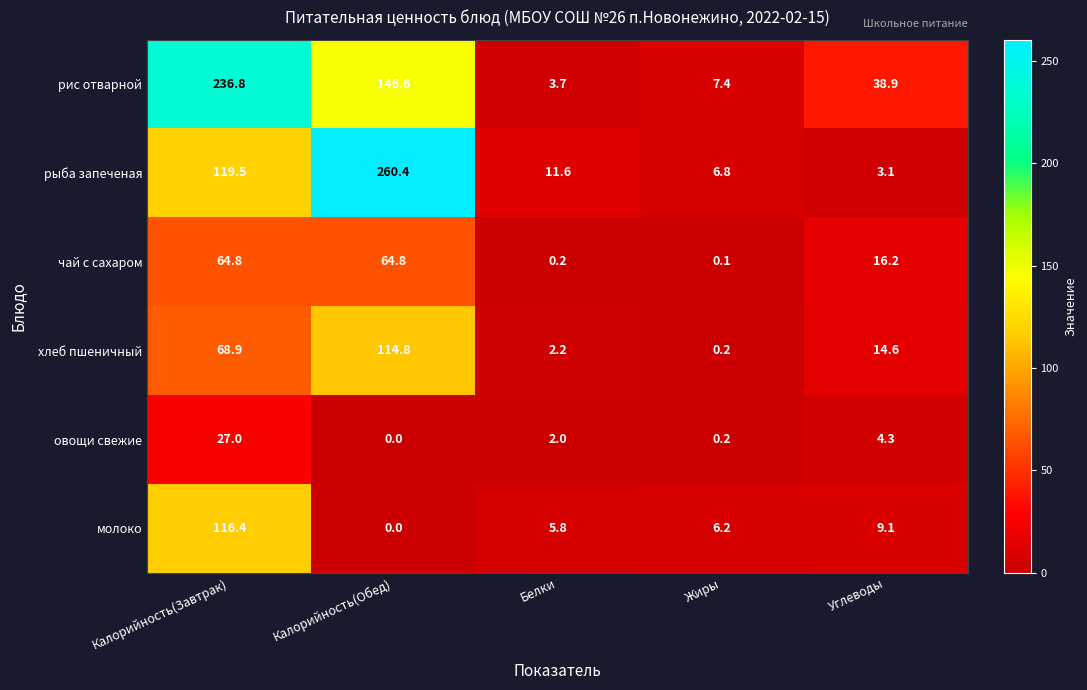

What is the total value across all series at Жиры?

20.9